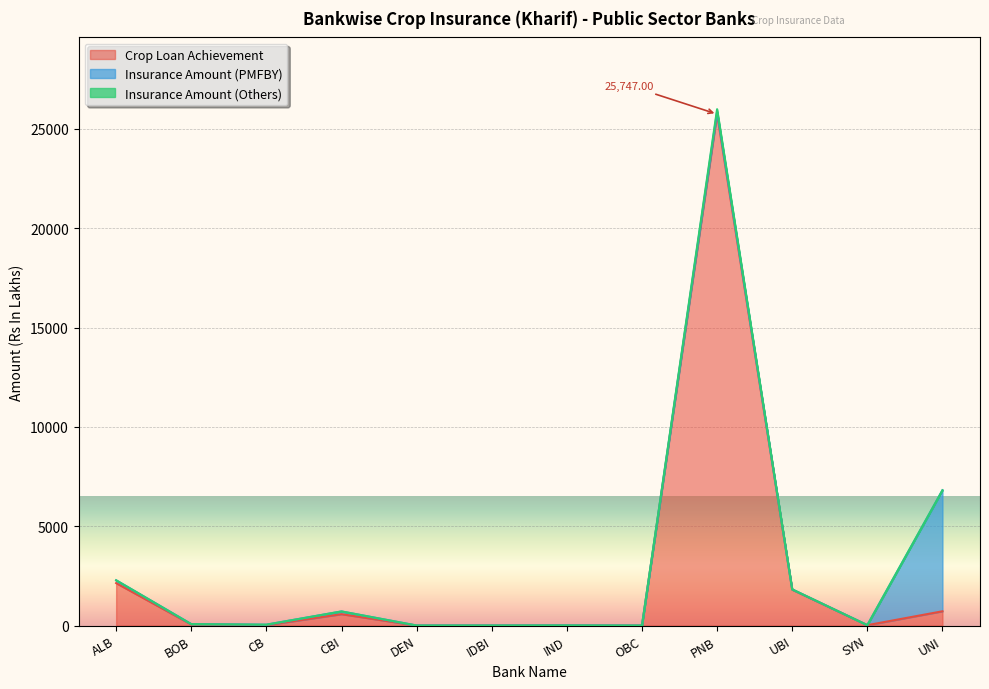

At which category does Insurance Amount (Others) reach its first local peak?

PNB